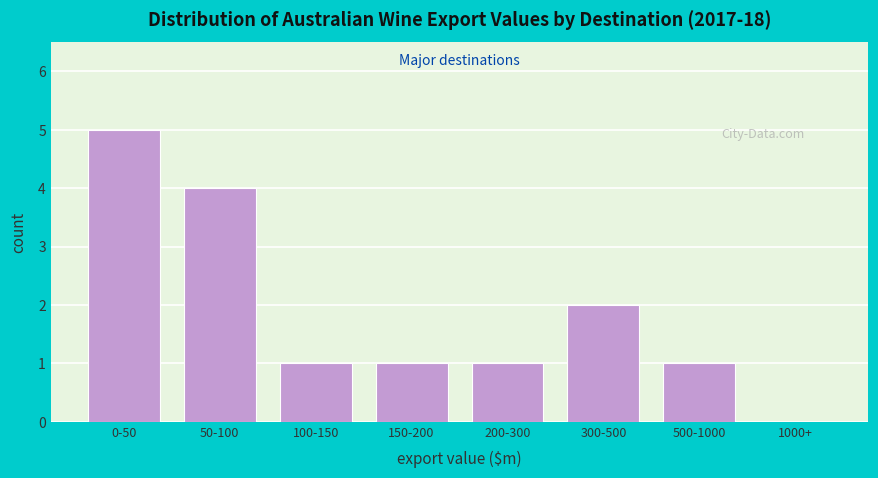

Reading left to right, what are all the values shown in this chart?

0-50=5	50-100=4	100-150=1	150-200=1	200-300=1	300-500=2	500-1000=1	1000+=0